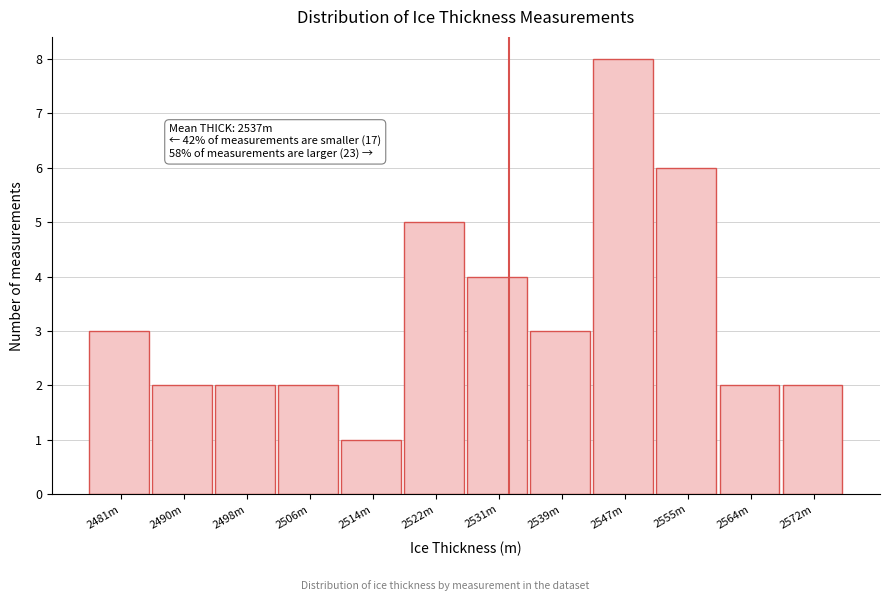

Reading left to right, what are all the values shown in this chart?

2481m=3	2490m=2	2498m=2	2506m=2	2514m=1	2522m=5	2531m=4	2539m=3	2547m=8	2555m=6	2564m=2	2572m=2